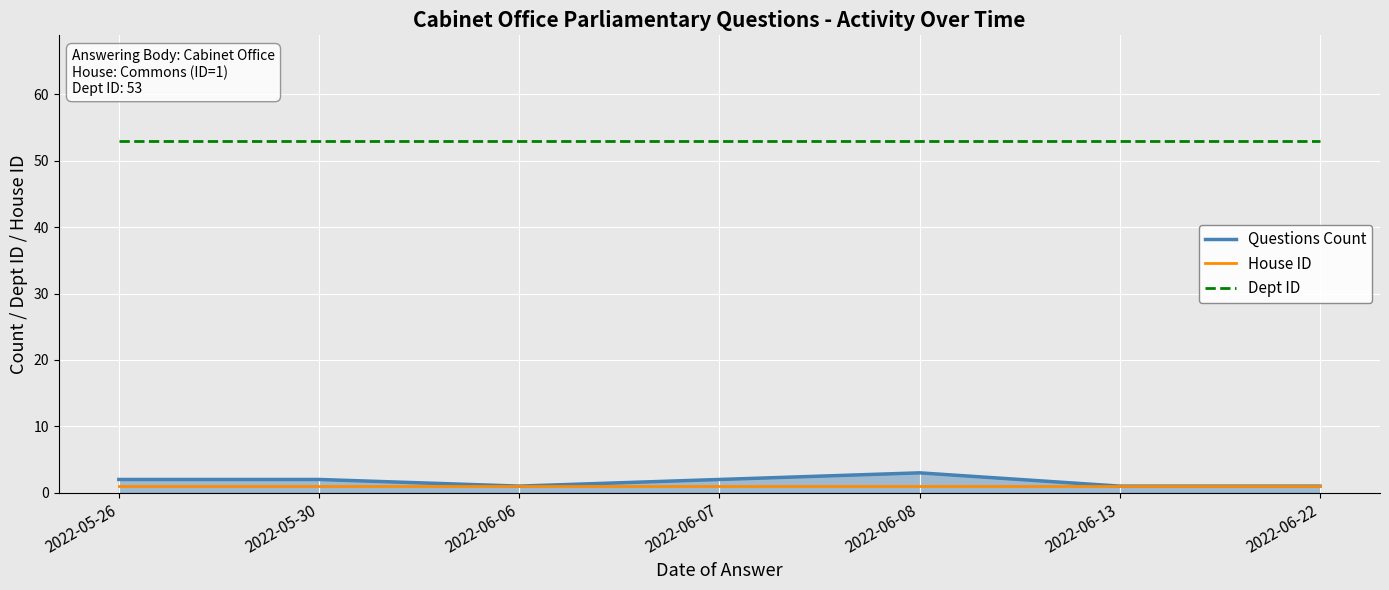

Reading right to left, list all the values displayed in this chart.

Questions Count: 2022-06-22=1	2022-06-13=1	2022-06-08=3	2022-06-07=2	2022-06-06=1	2022-05-30=2	2022-05-26=2
House ID: 2022-06-22=1	2022-06-13=1	2022-06-08=1	2022-06-07=1	2022-06-06=1	2022-05-30=1	2022-05-26=1
Dept ID: 2022-06-22=53	2022-06-13=53	2022-06-08=53	2022-06-07=53	2022-06-06=53	2022-05-30=53	2022-05-26=53